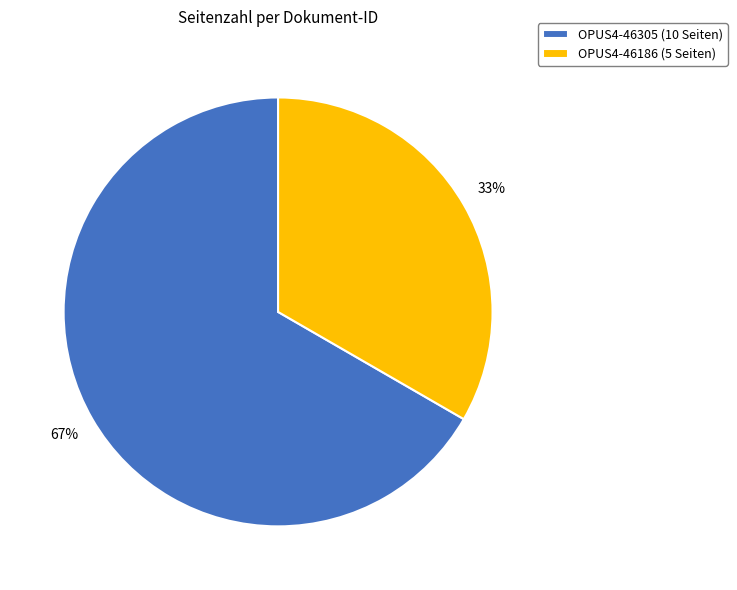

To the nearest percent, what is the average slice percentage?

50%